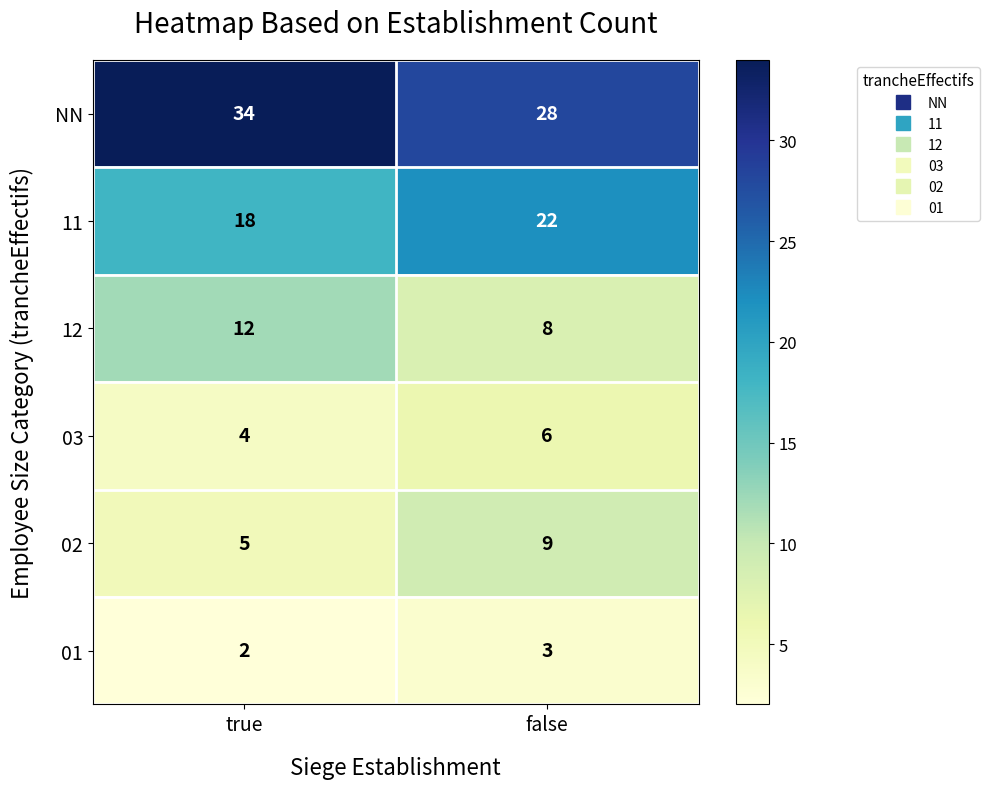

Rank the series at true from lowest to highest value.

01, 03, 02, 12, 11, NN